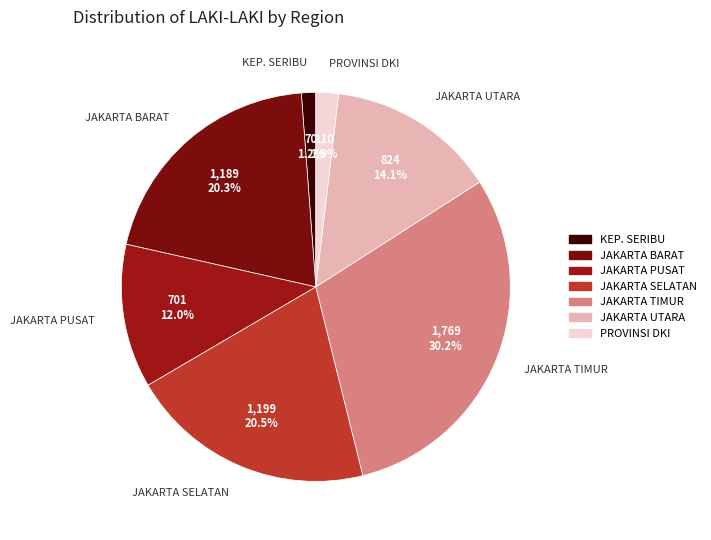

What percentage do JAKARTA SELATAN and JAKARTA TIMUR together represent?

50.6%